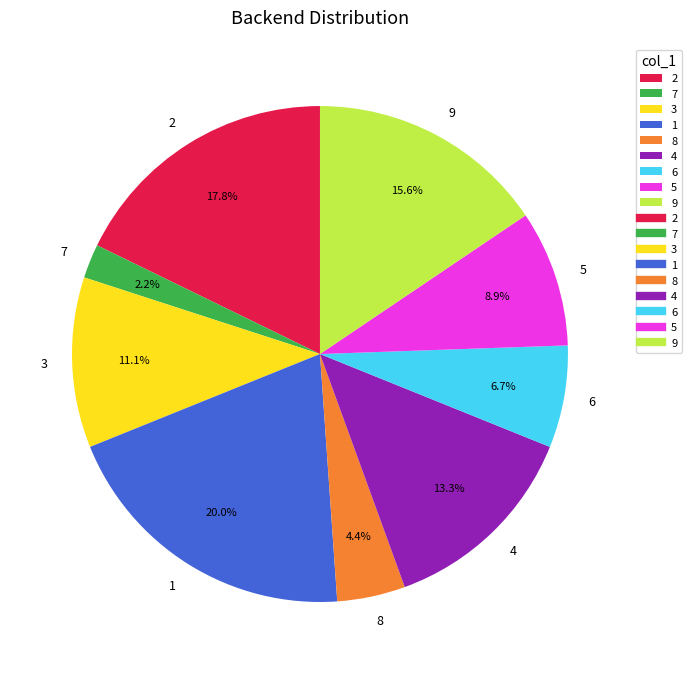

How much of the chart is everything except 6?

93.3%